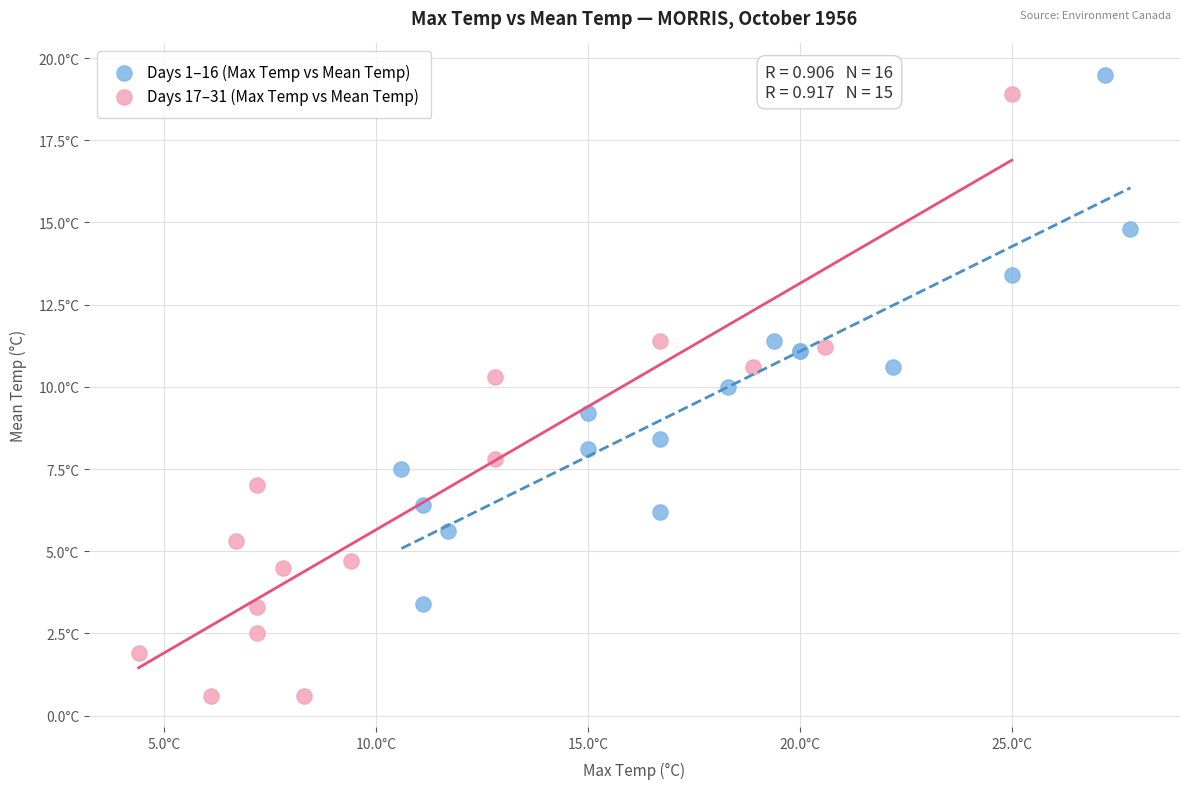

What are all the series names shown in the legend?

Days 1–16 (Max Temp vs Mean Temp), Days 17–31 (Max Temp vs Mean Temp)